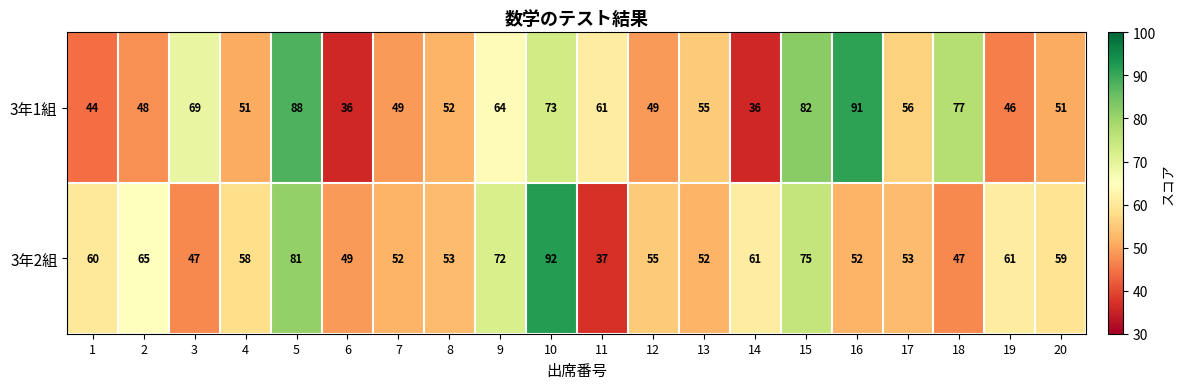

Rank the series at 18 from lowest to highest value.

3年2組, 3年1組